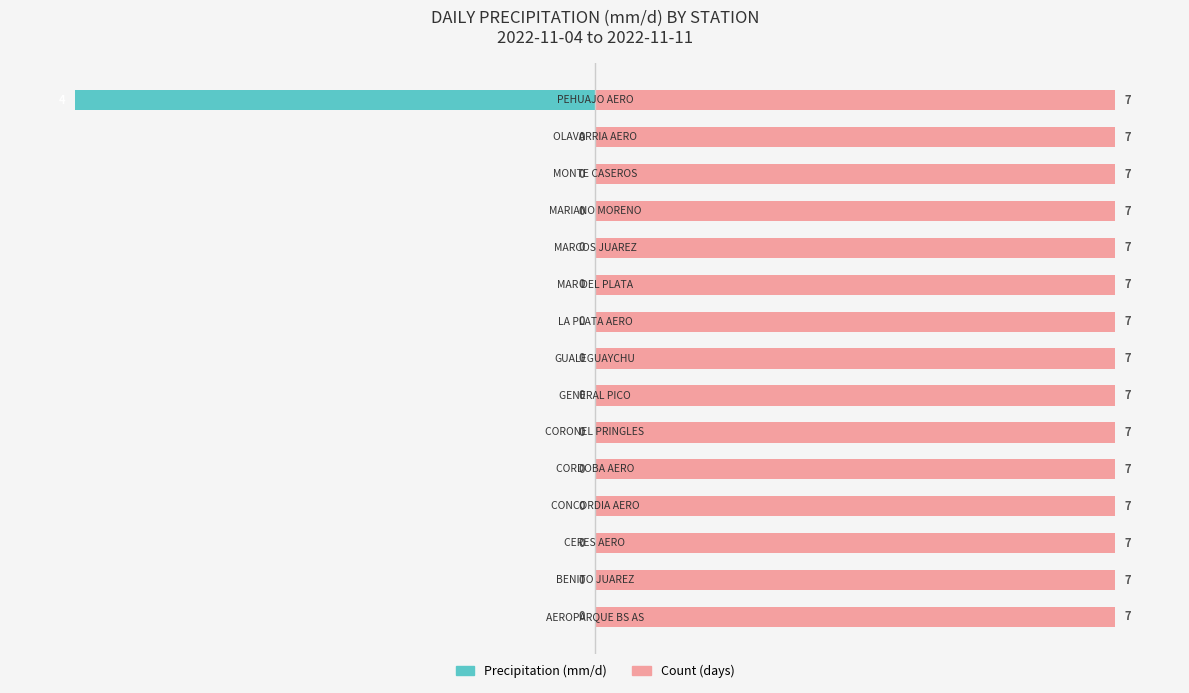

At how many categories does at least one series exceed -15?

15